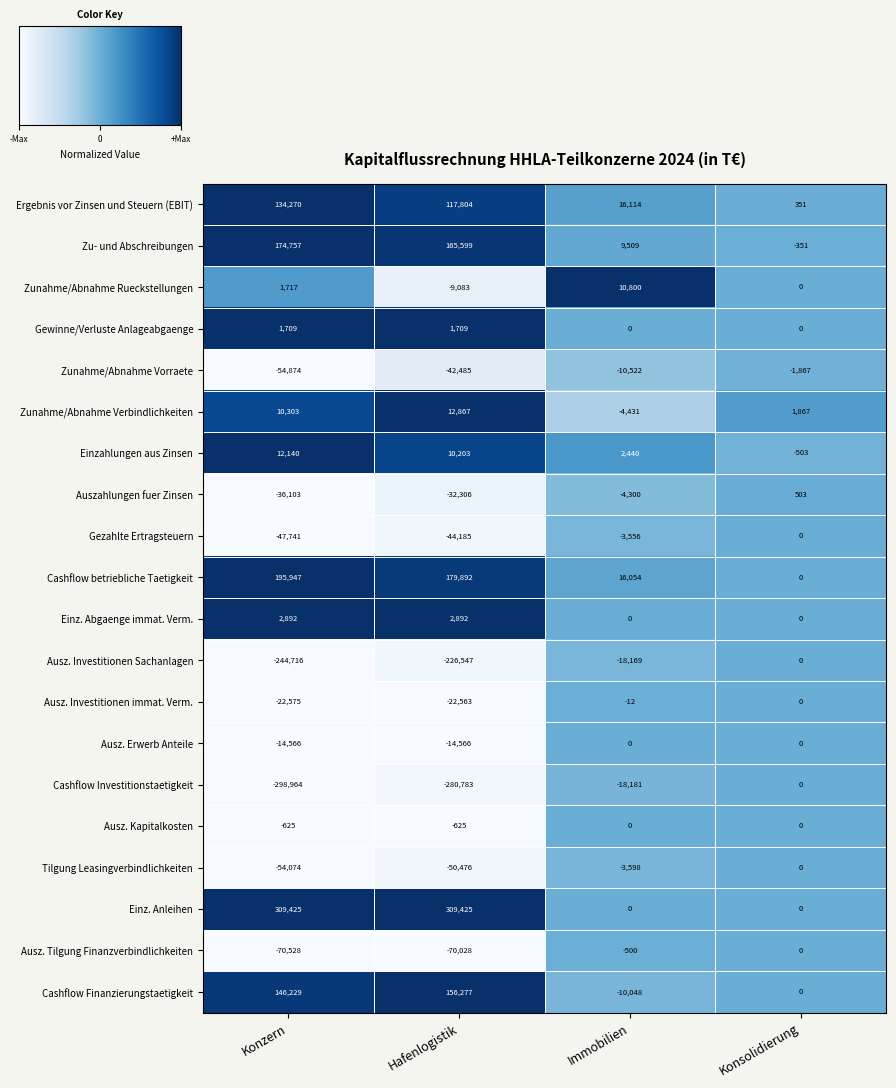

What is the spread (max minus min) of values at Hafenlogistik?

590208